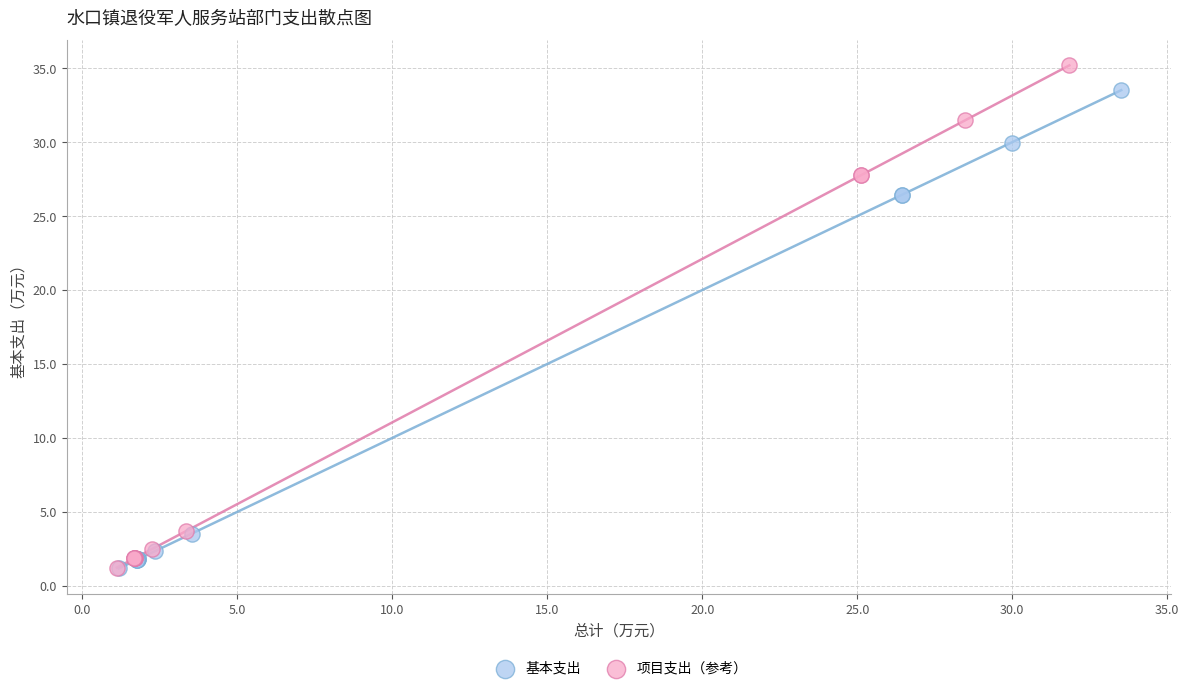

Which series has the widest spread of Y values?

项目支出（参考）